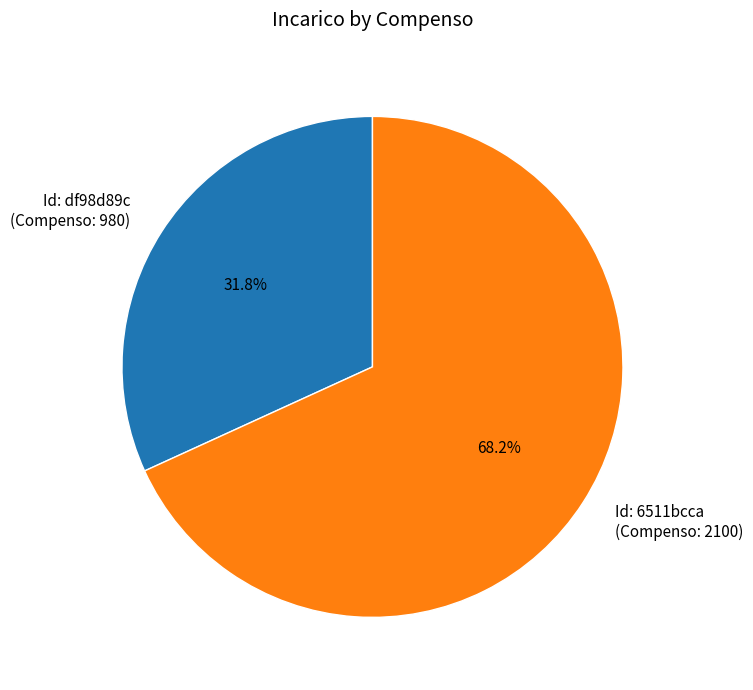

Is the sum of Id: 6511bcca (Compenso: 2100) and Id: df98d89c (Compenso: 980) greater than half?

Yes